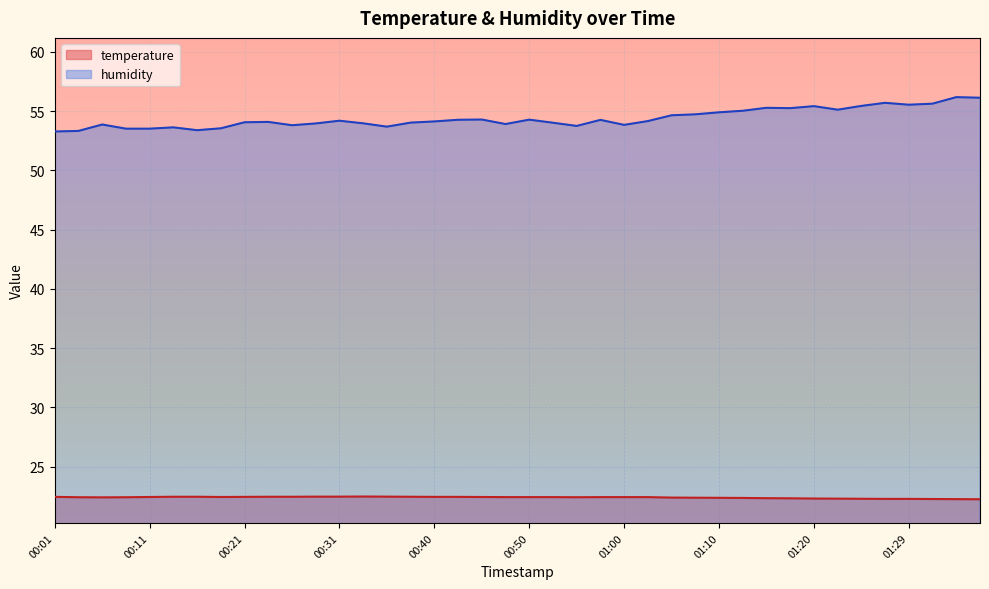

Which has a higher value, 01:05 or 00:13?

00:13